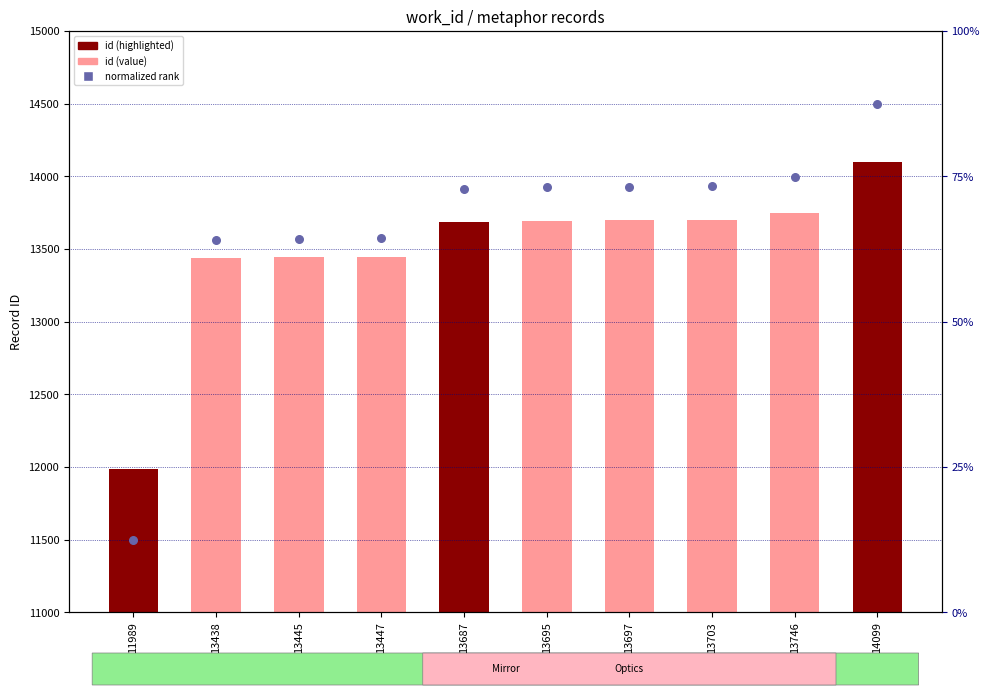

At how many categories does at least one series exceed 13950?

2